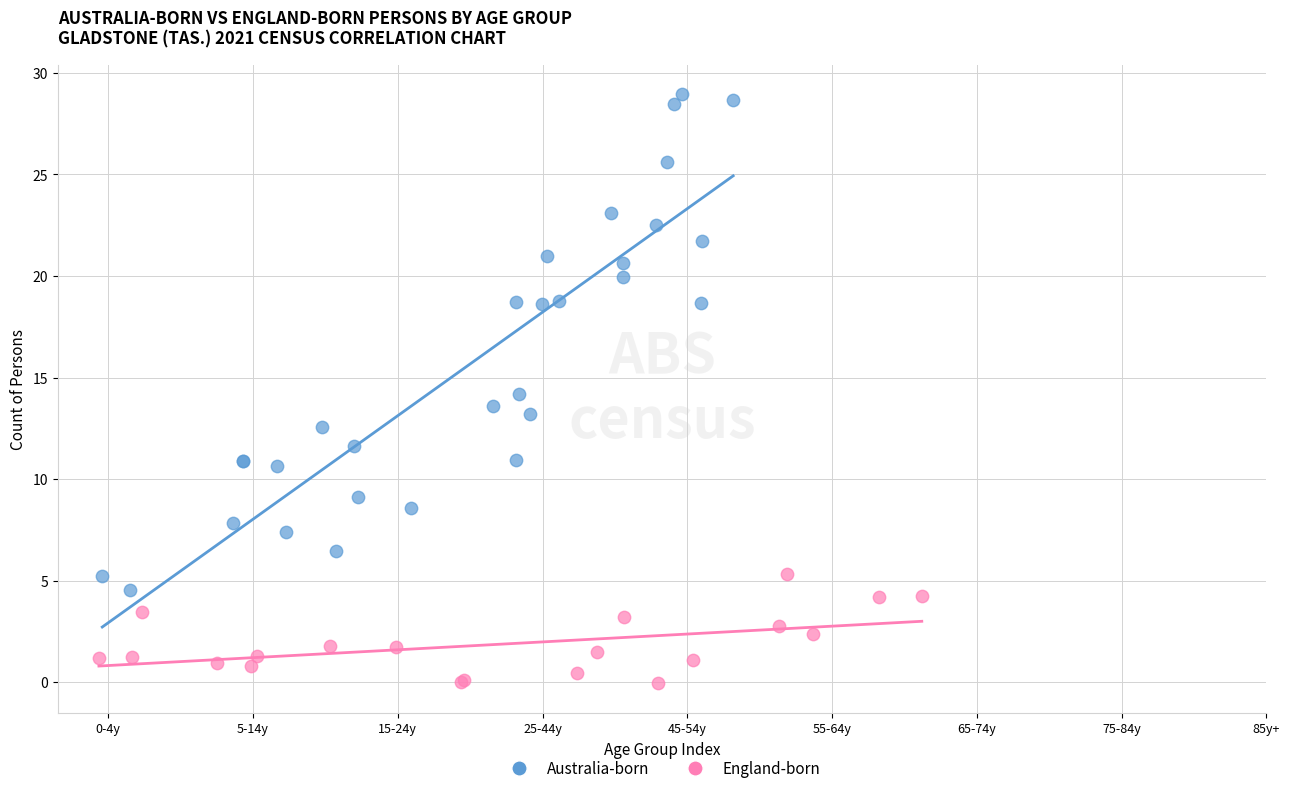

Which series contains the lowest Y value?

England-born